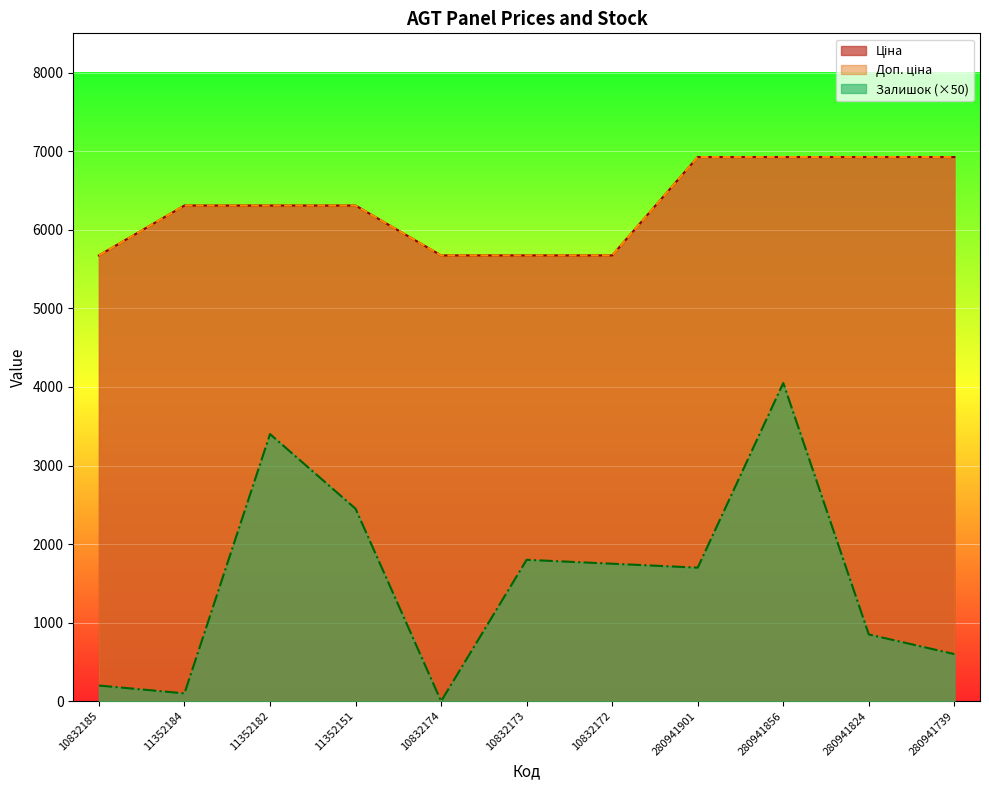

How many series are shown in this chart?

3